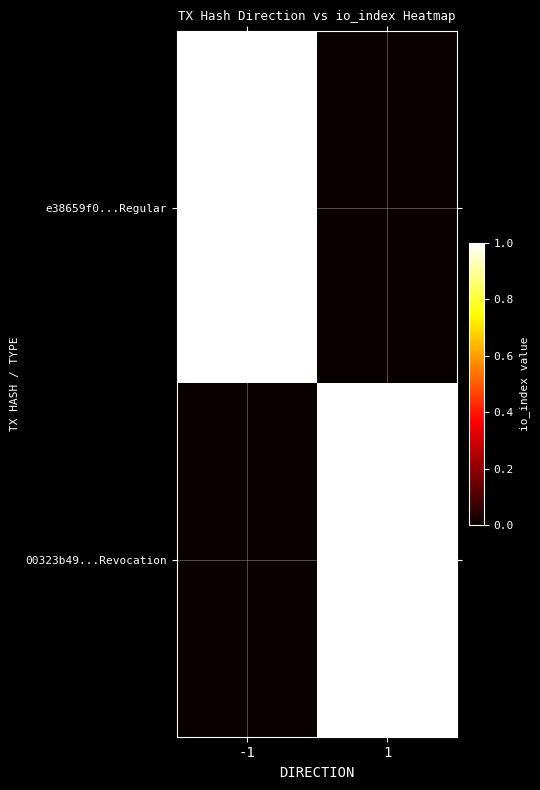

Reading left to right, what are all the values shown in this chart?

e38659f0...Regular: -1=1	1=0
00323b49...Revocation: -1=0	1=1